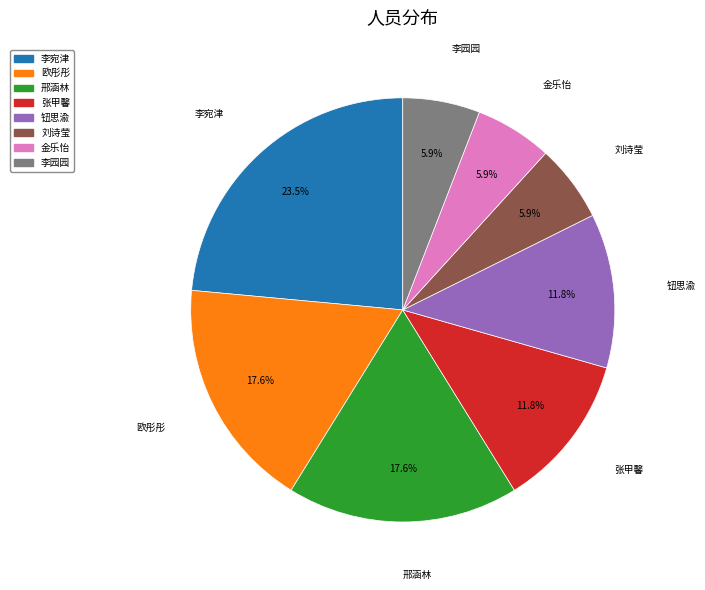

Does any single category account for the majority?

No